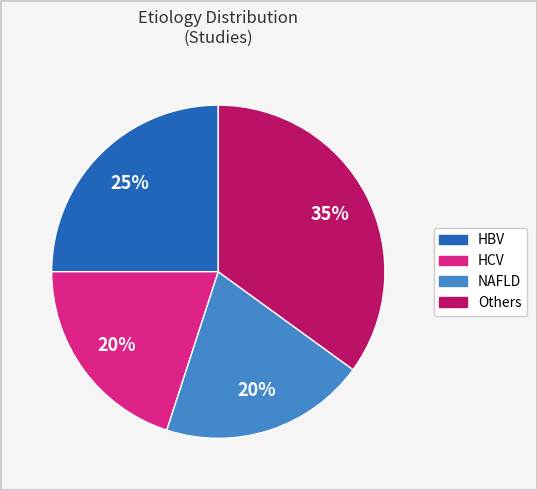

What percentage is the NAFLD slice, to the nearest percent?

20%